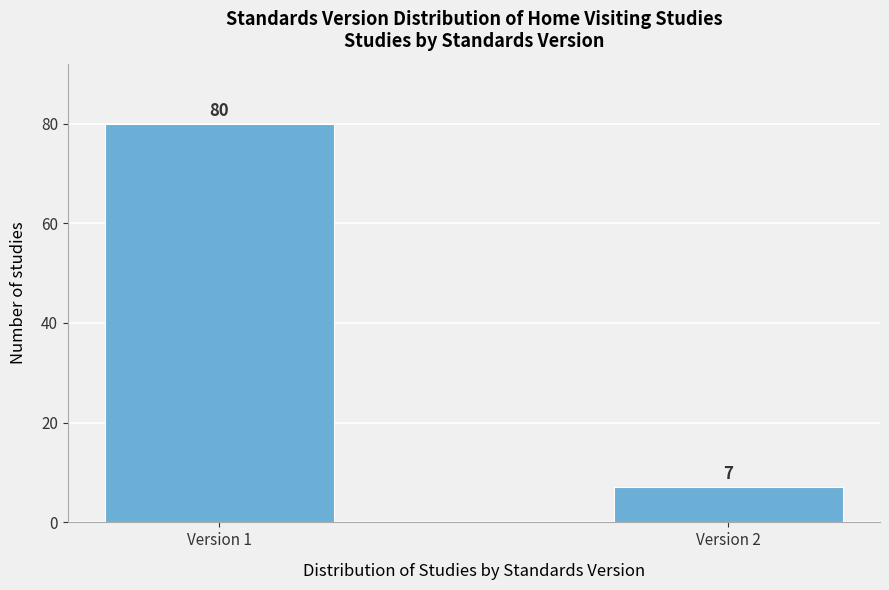

Reading right to left, transcribe all the data shown in this chart.

Version 2=7	Version 1=80